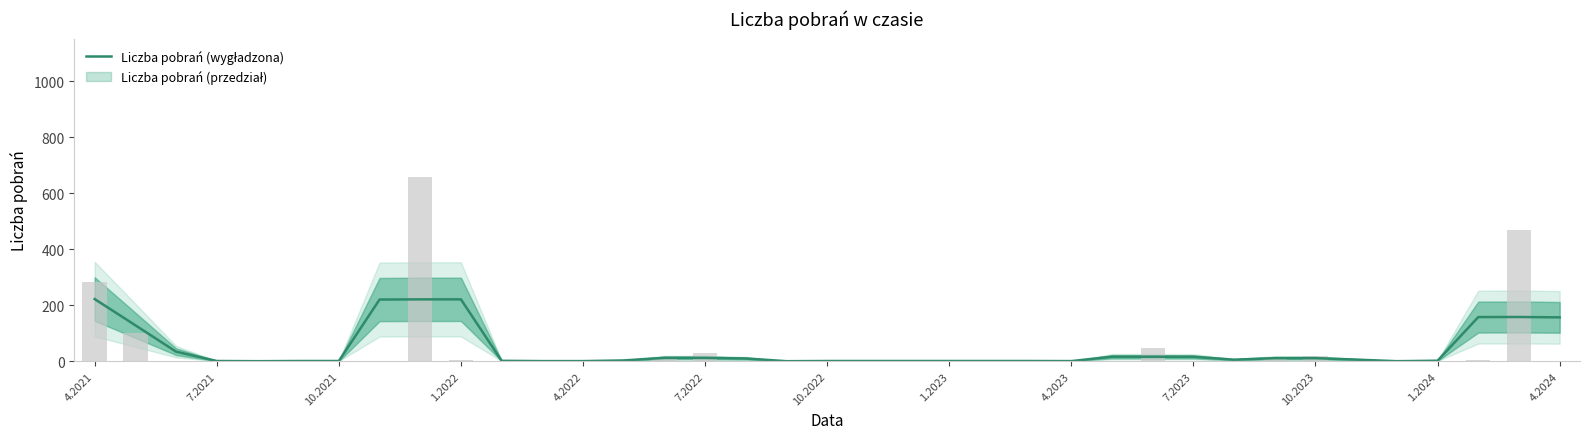

What is the label of the 31st bar from the right?

10.2021